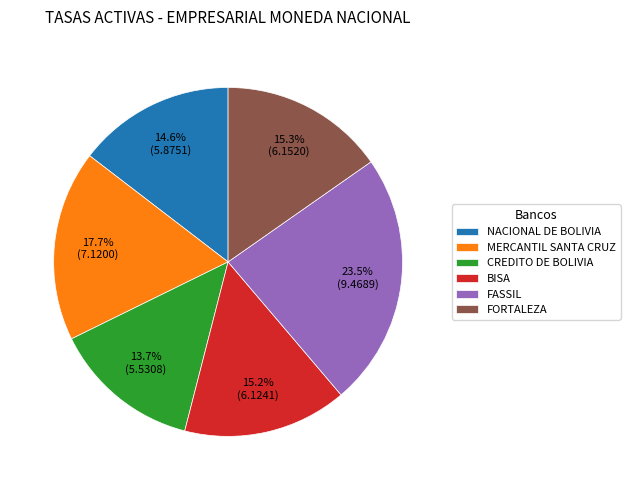

What percentage is the NACIONAL DE BOLIVIA slice, to the nearest percent?

15%